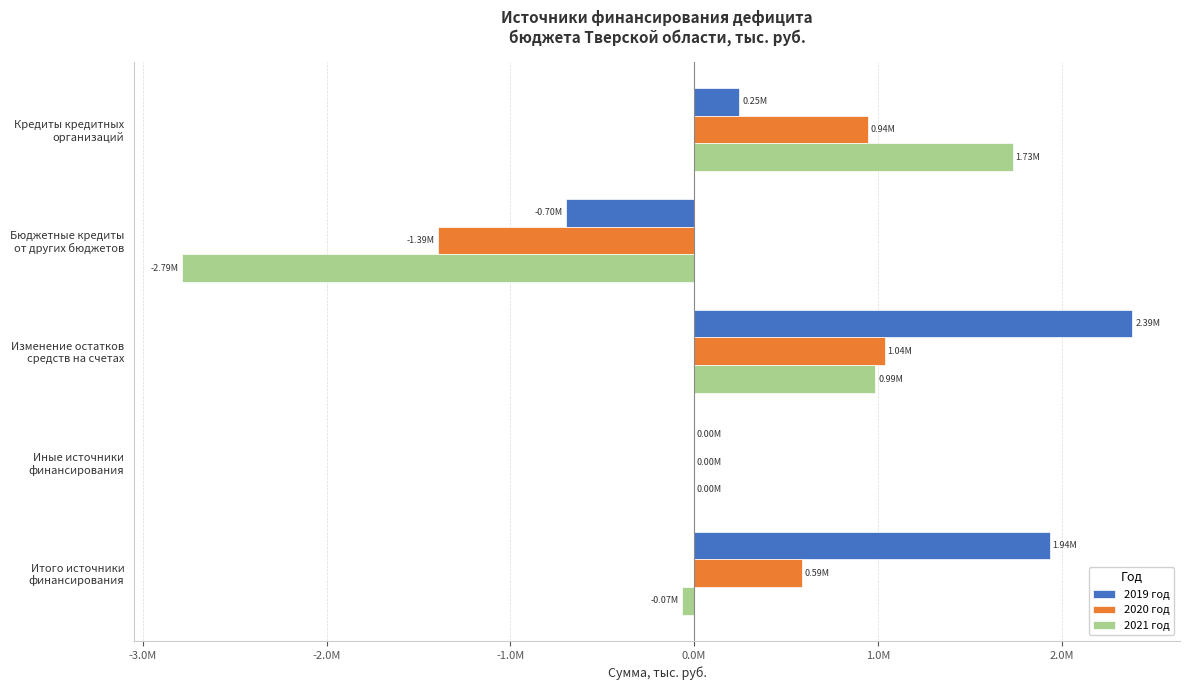

What is the highest value of the 2020 год series?

1037753.7